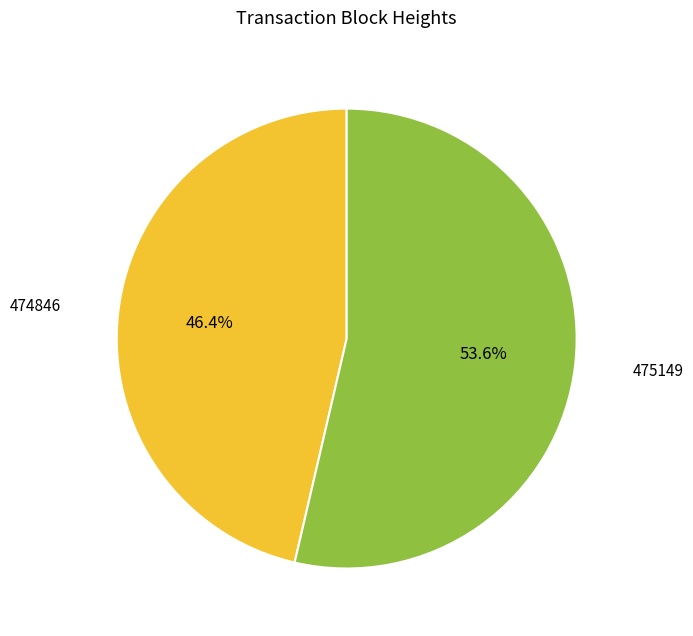

Does any single category account for the majority?

Yes